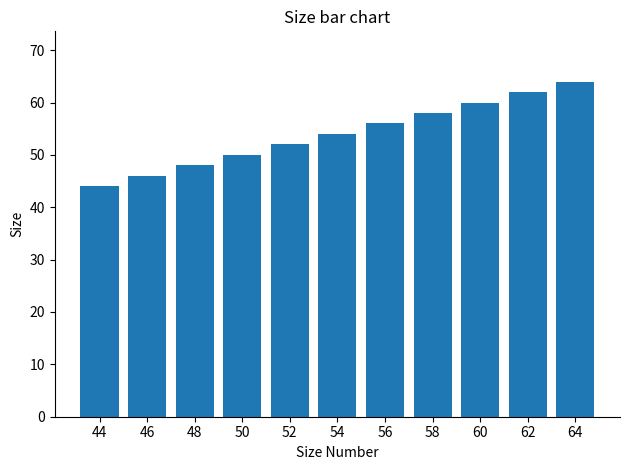

What is the change in value from 50 to 60?

+10